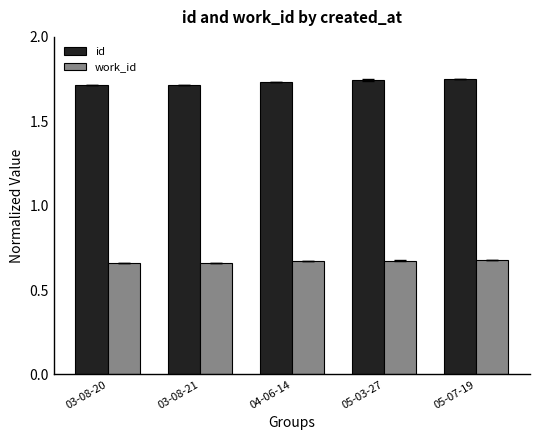

Count the work_id values in the range 0 to 1.

5